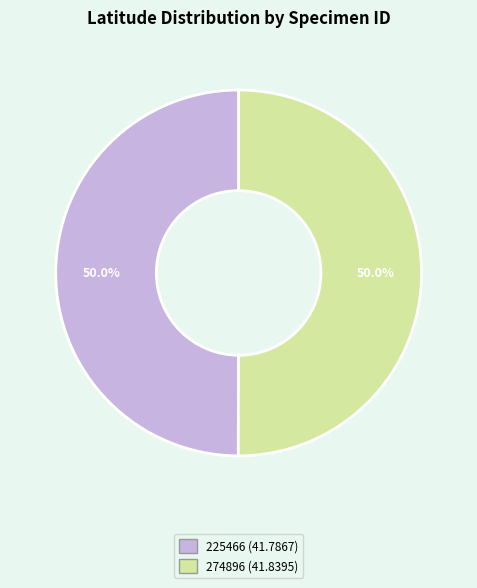

To the nearest percent, what portion does 225466 represent?

50%